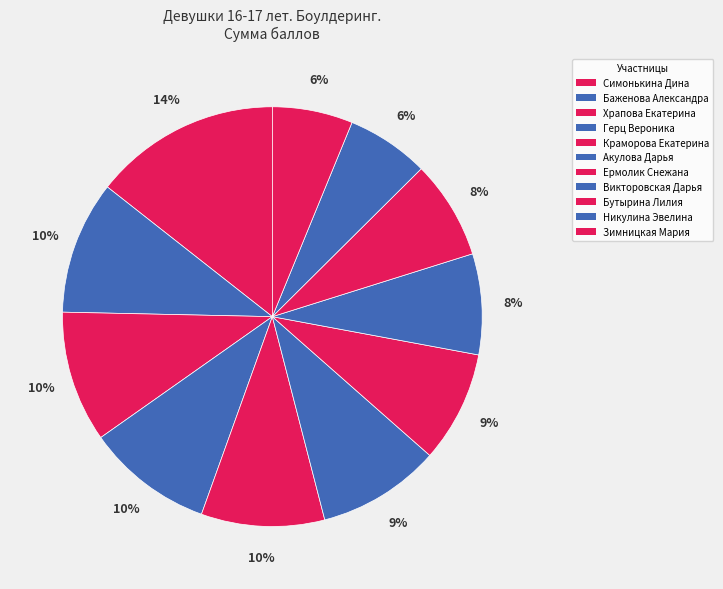

Which has a higher value, Викторовская Дарья or Бутырина Лилия?

Викторовская Дарья